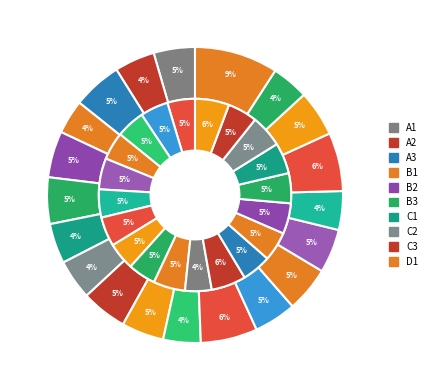

Combined, do 18 and 8 account for over 50%?

No